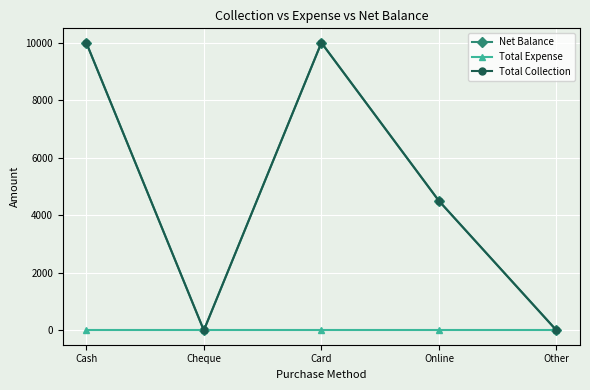

Reading right to left, what are all the values shown in this chart?

Net Balance: Other=0	Online=4500	Card=10000	Cheque=0	Cash=10000
Total Expense: Other=0	Online=0	Card=0	Cheque=0	Cash=0
Total Collection: Other=0	Online=4500	Card=10000	Cheque=0	Cash=10000